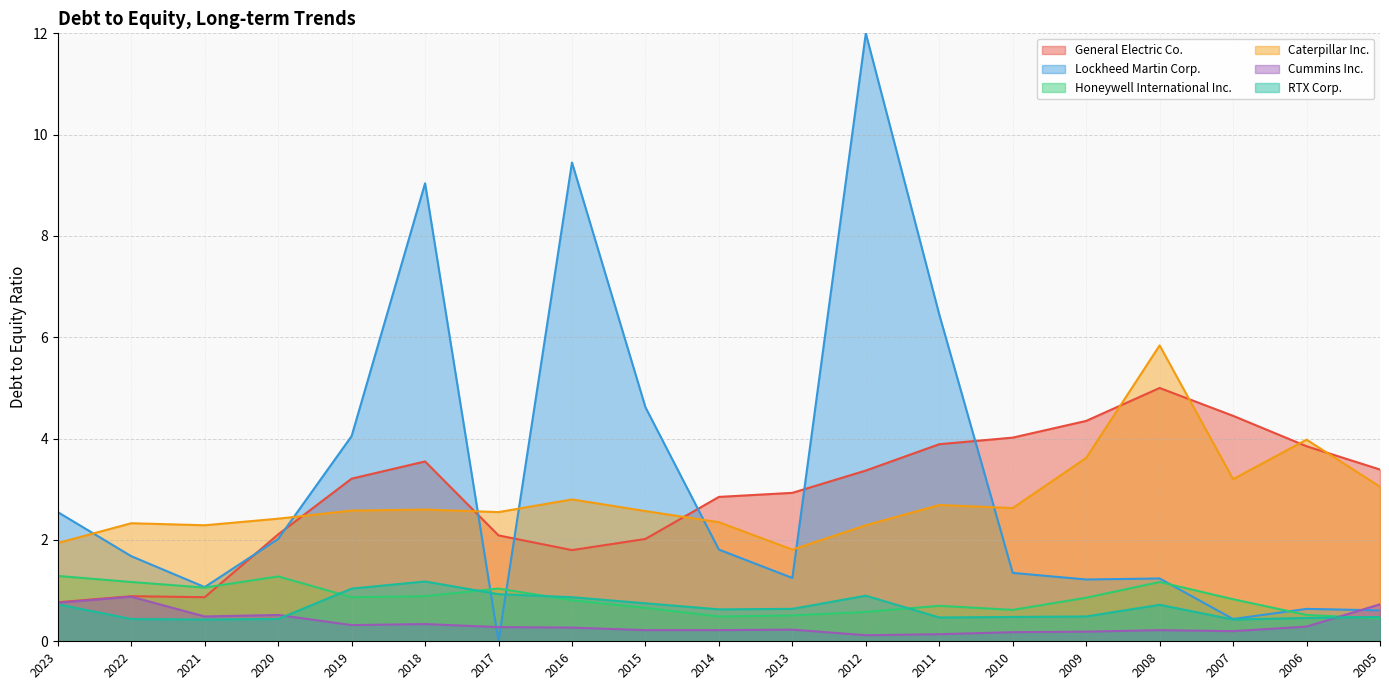

Does the chart display data point markers on the line(s)?

No